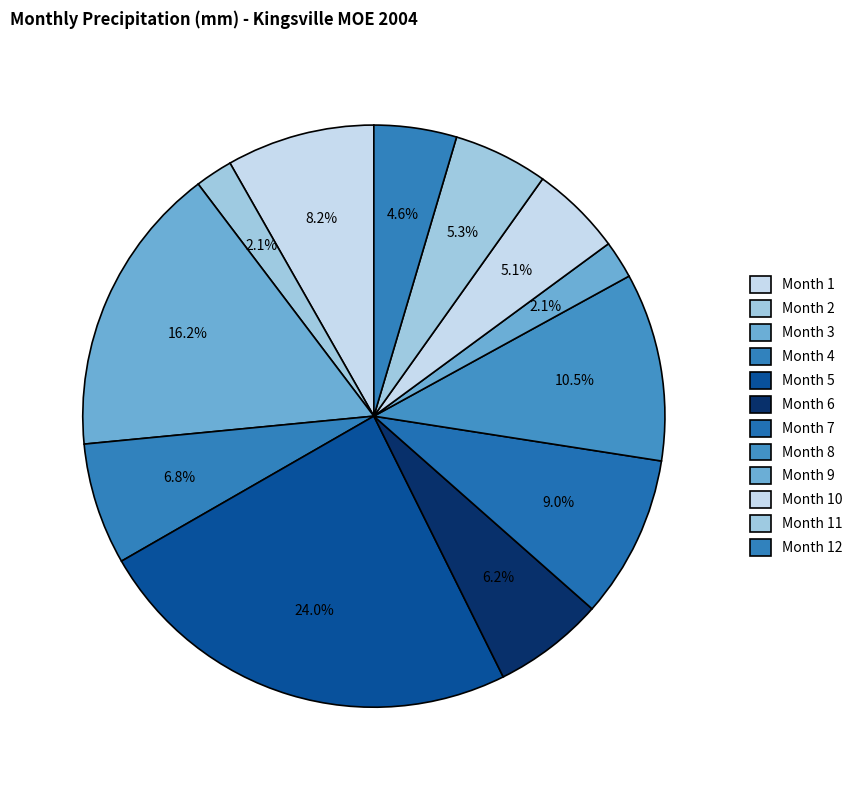

To the nearest percent, what is the average slice percentage?

8%